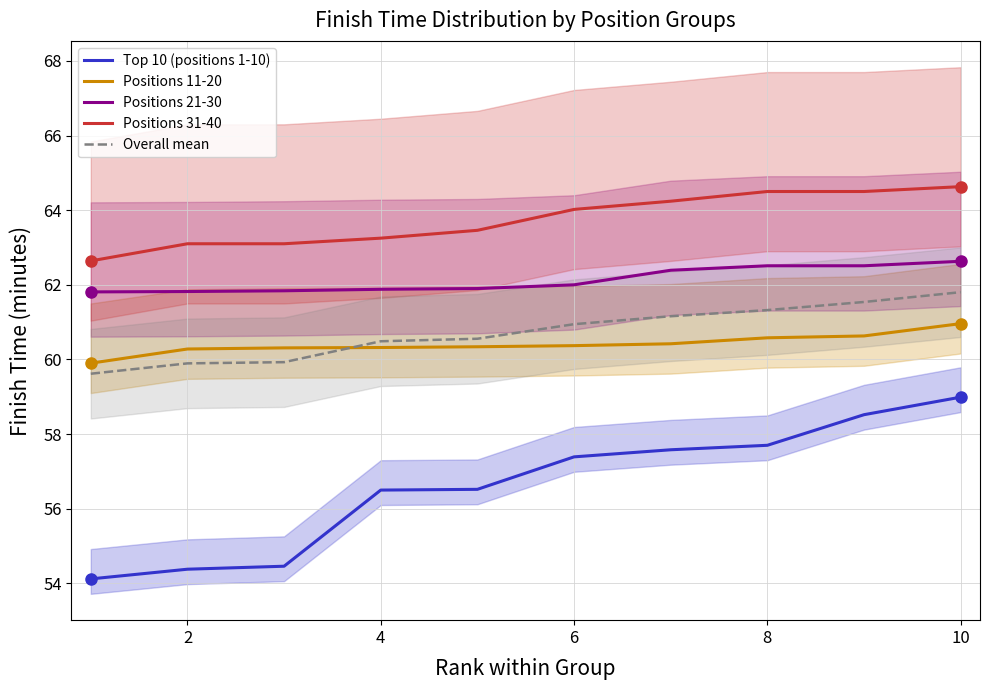

How many lines are shown in the chart?

5